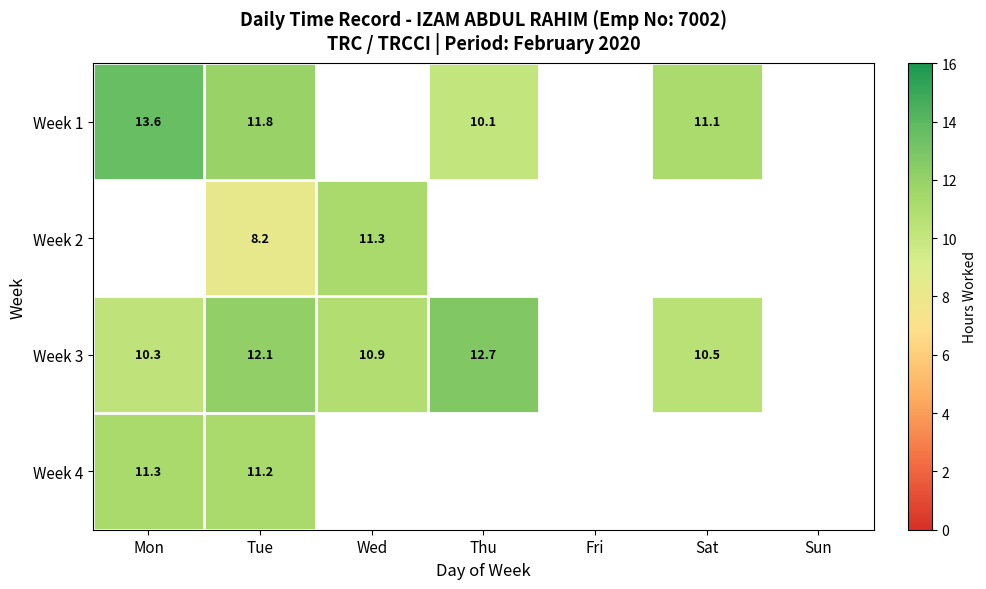

True or false: Week 3 has a value of 17.7 at Wed.

False